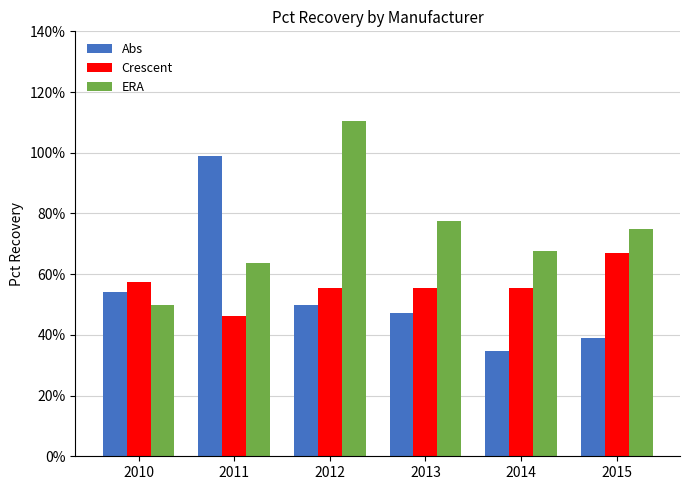

What is the difference between the maximum and minimum values in the Abs series?

0.6